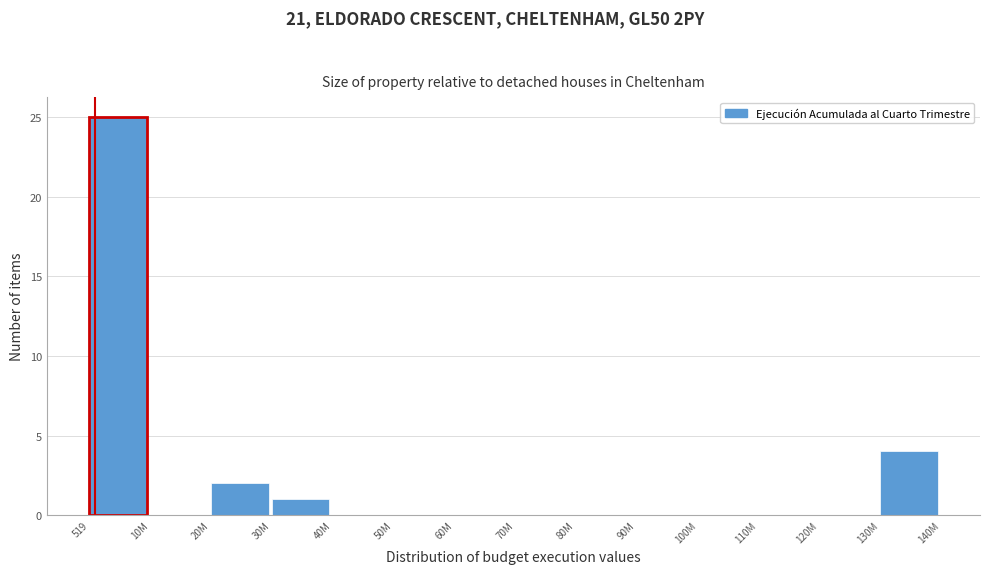

Reading right to left, extract all data points from this chart.

130M=4	120M=0	110M=0	100M=0	90M=0	80M=0	70M=0	60M=0	50M=0	40M=0	30M=1	20M=2	10M=0	519=25